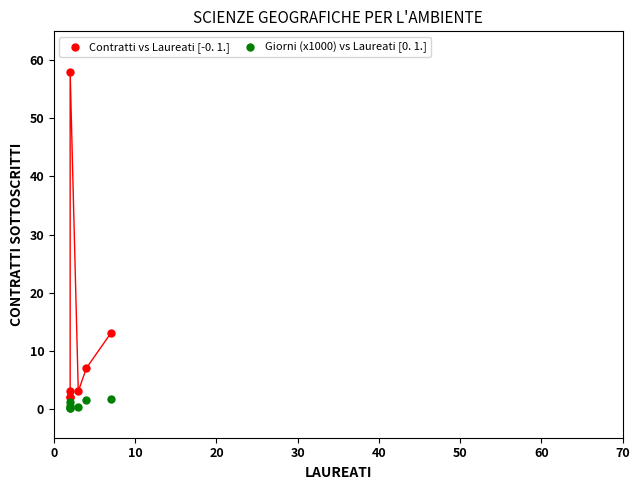

Across all series, what Y value is closest to 29?

13.0